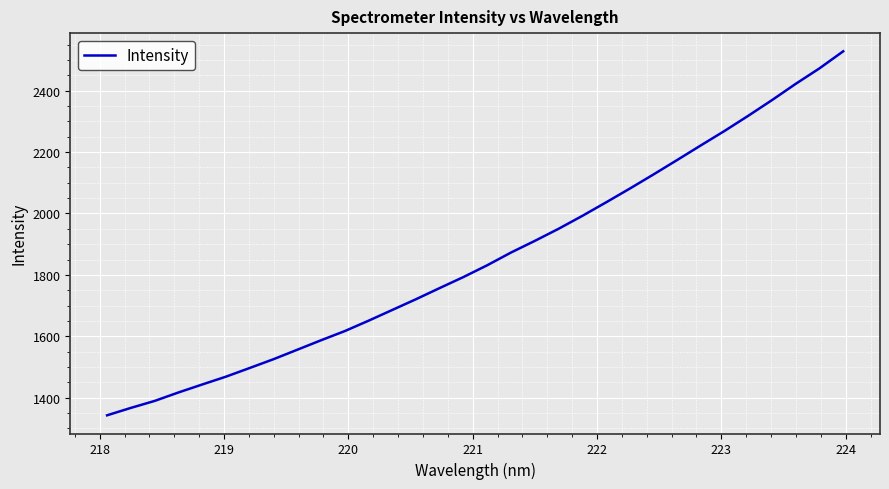

What is the greatest value displayed?

2528.5